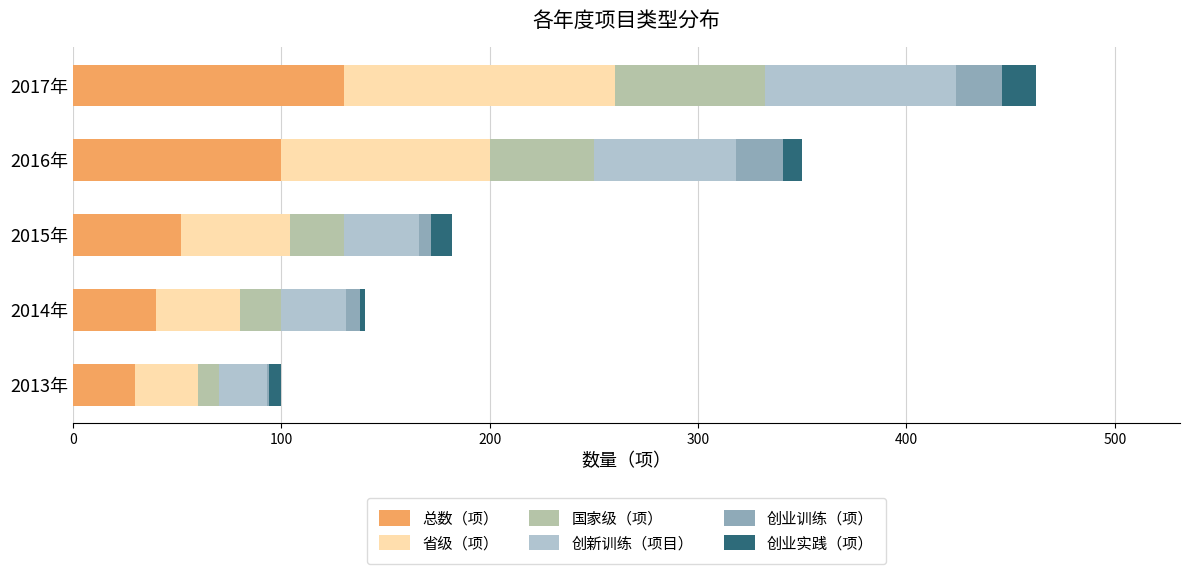

What is the highest value of the 总数（项） series?

130